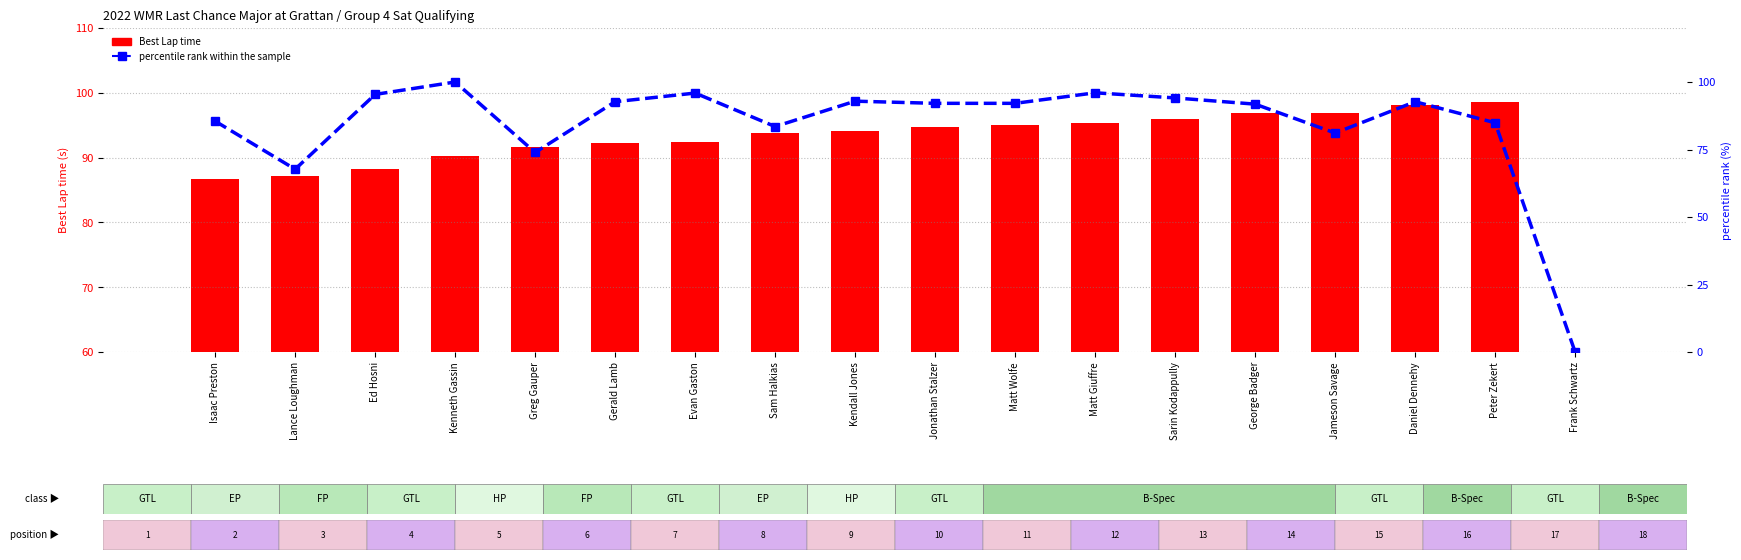

What is the average value of the Best Lap time series?

88.2